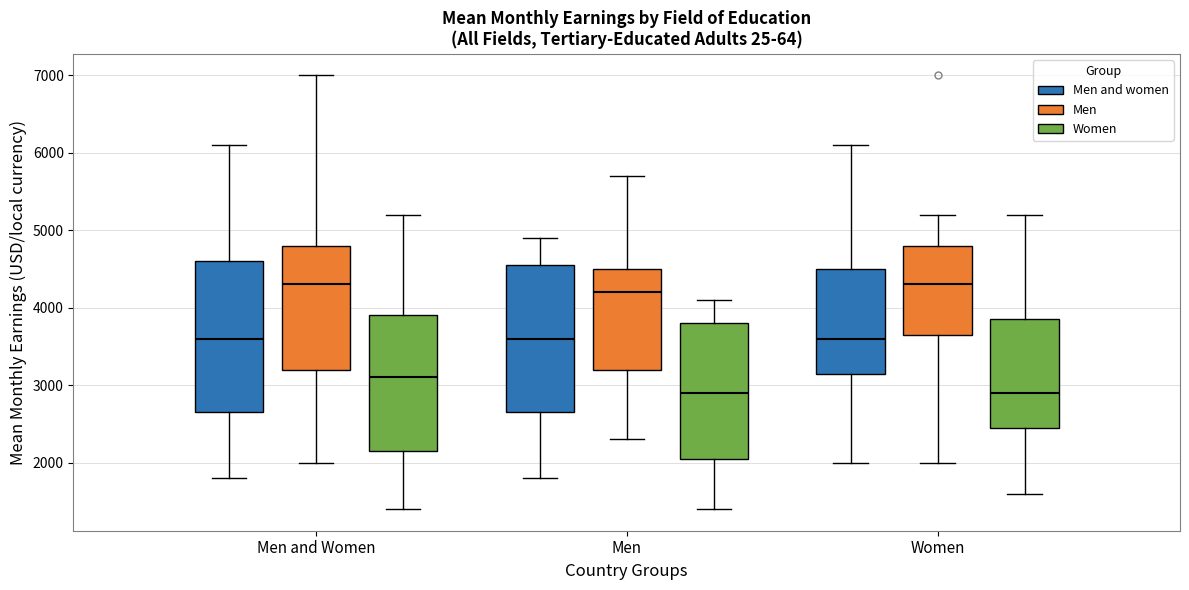

Where does the lower whisker of the box for Women (Men) end on the y-axis? The values are not printed on the chart, so give them approximately, as read against the axis.

2000